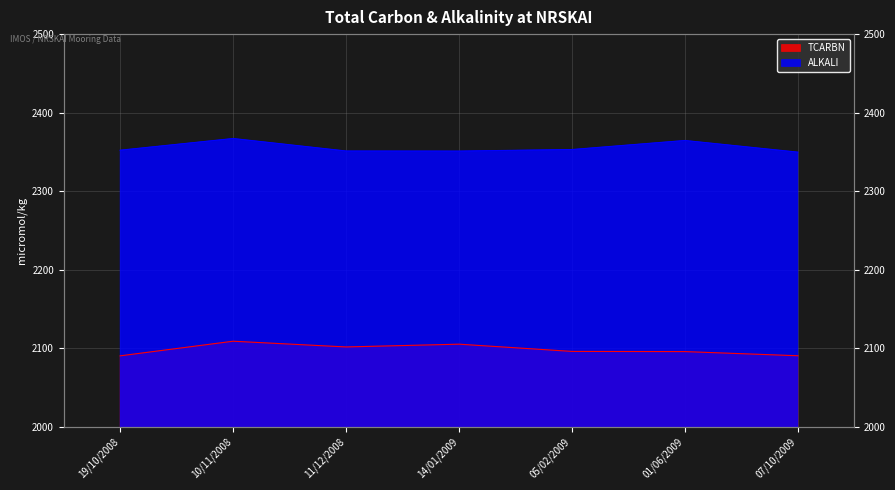

At which category is the sum across all series the highest?

10/11/2008